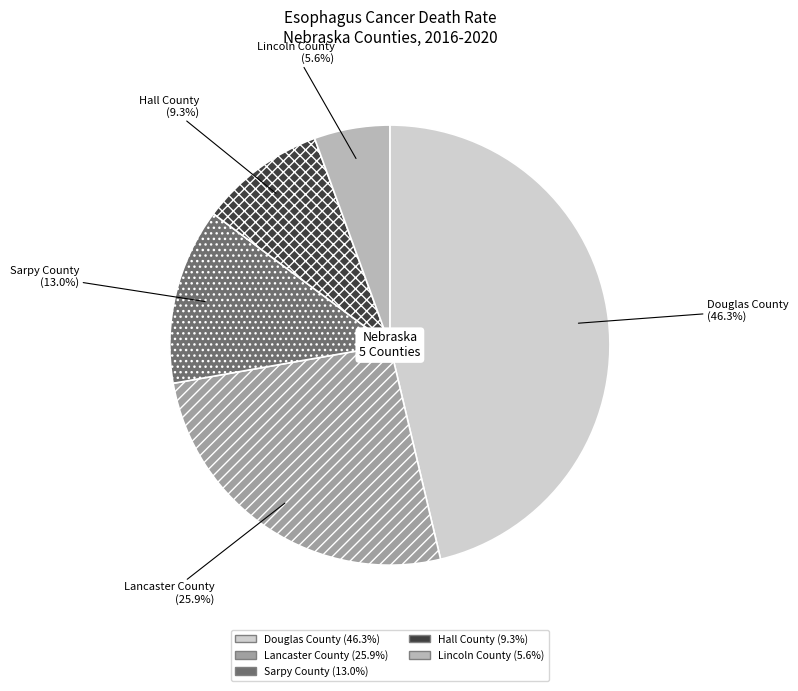

How much of the chart is everything except Douglas County?

53.7%